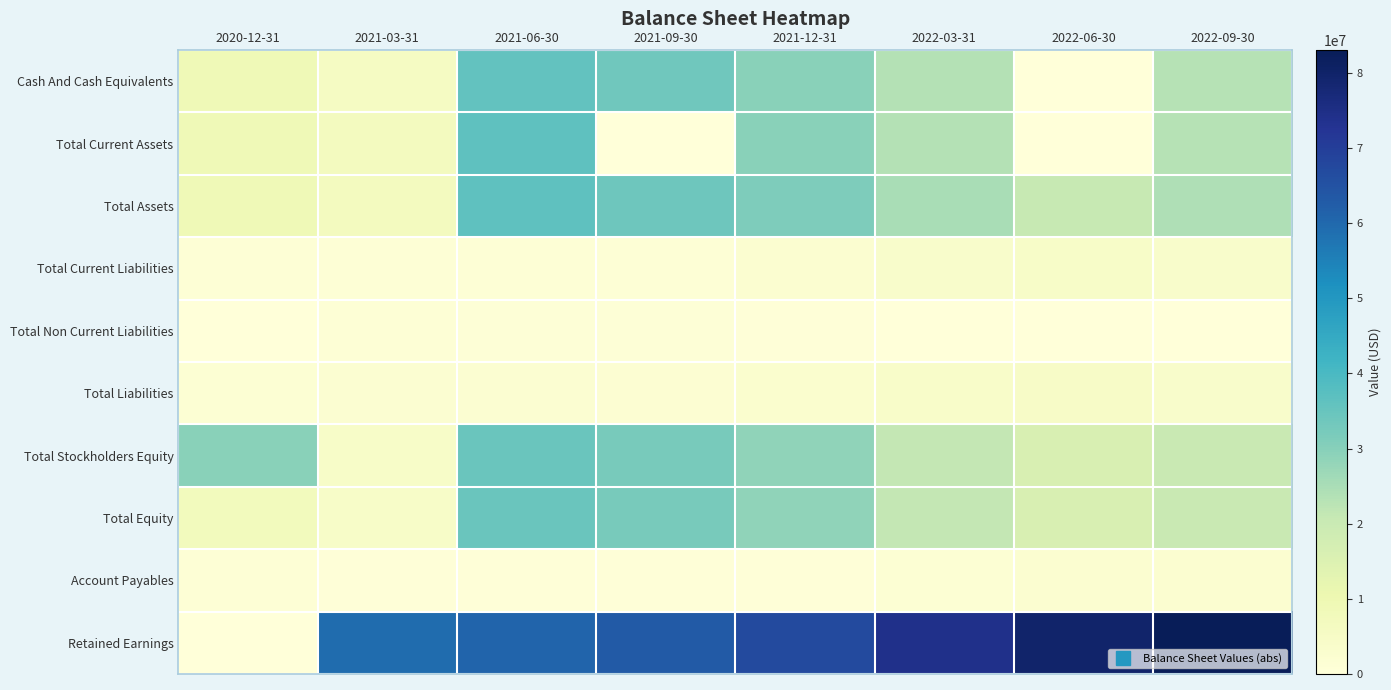

Which series has the largest total across all categories?

Retained Earnings